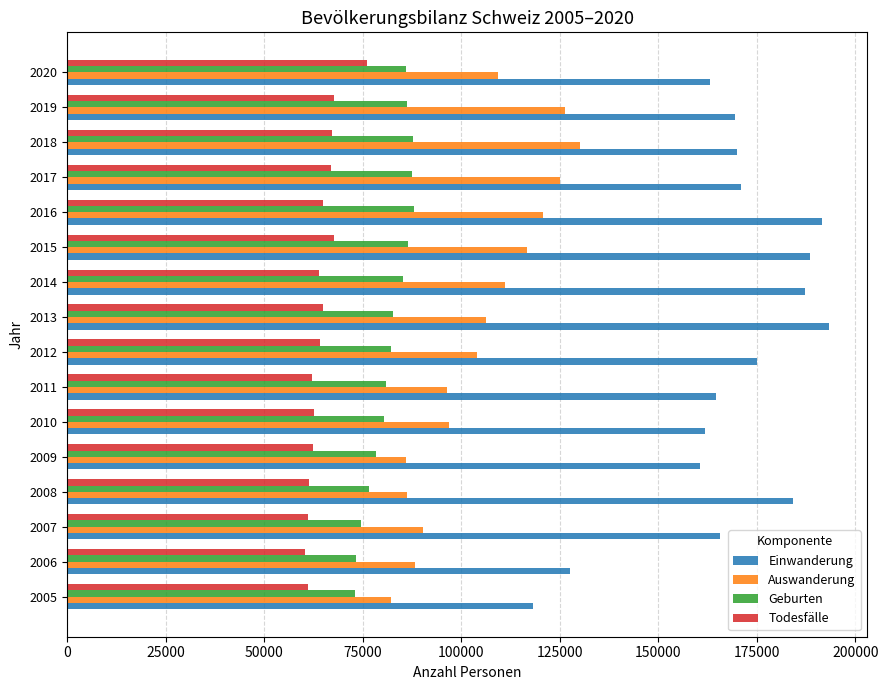

What is the minimum value shown in the chart?

60283